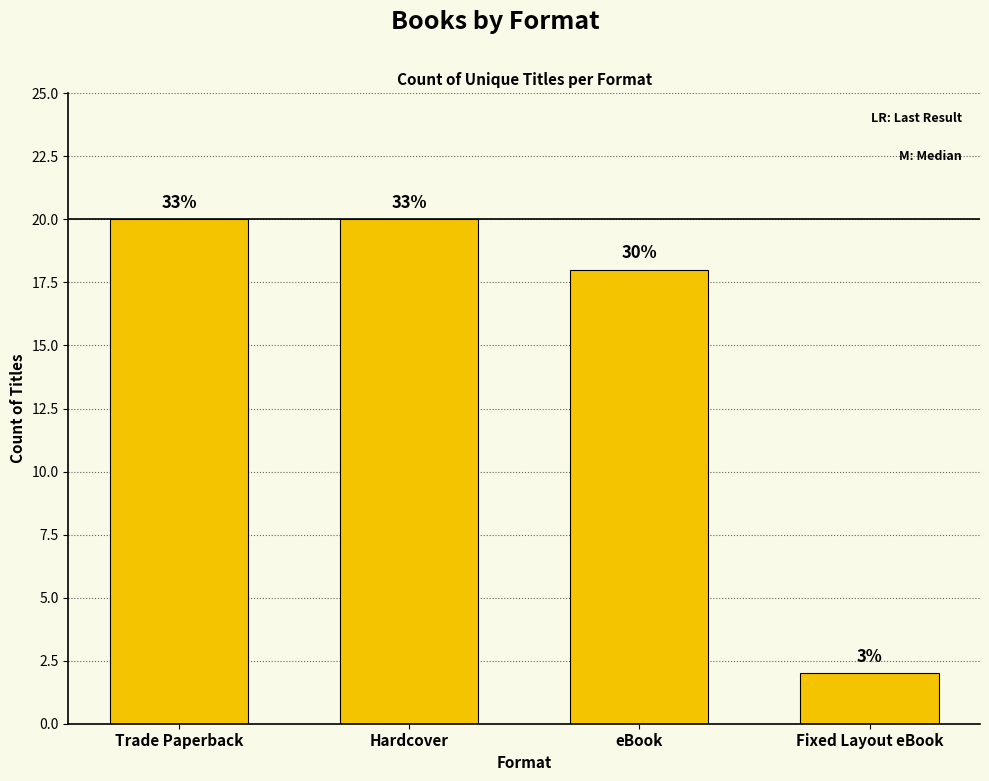

How many bars are there in total?

4